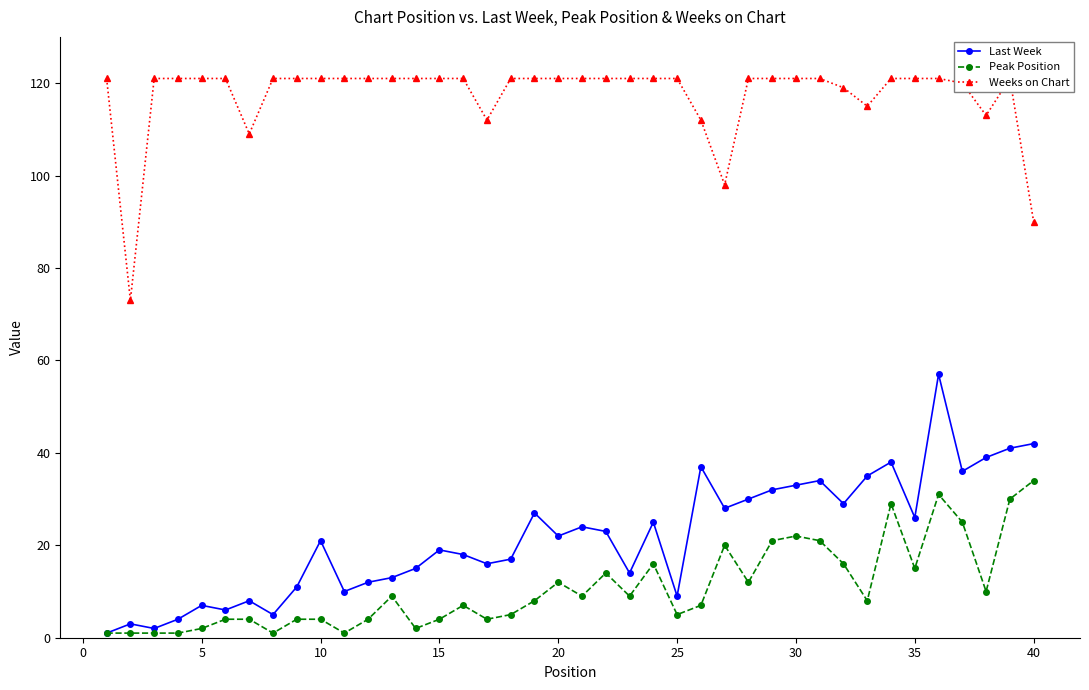

Count the number of data series in this chart.

3